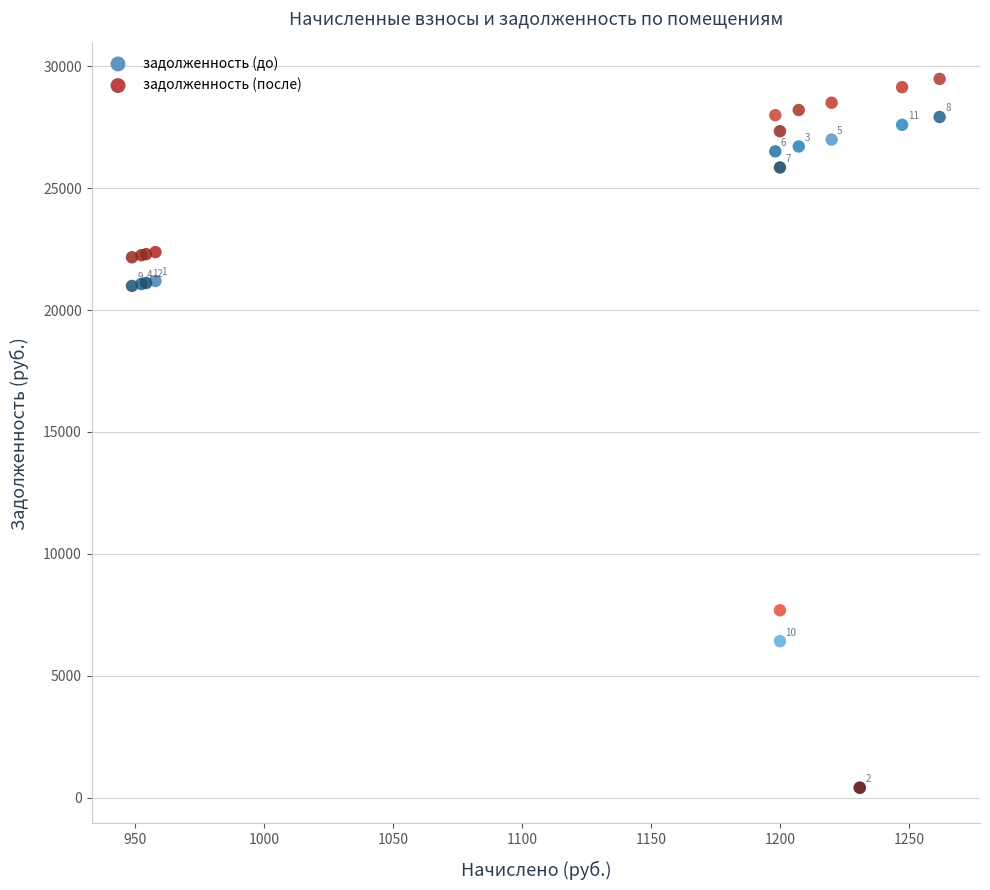

Across all series, what Y value is closest to 14945?

20988.7